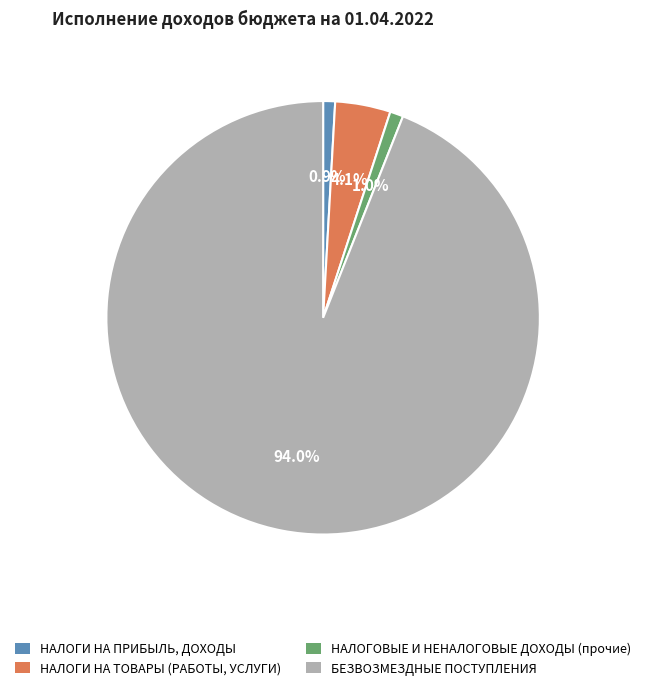

Combined, what portion of the pie is НАЛОГИ НА ПРИБЫЛЬ, ДОХОДЫ and БЕЗВОЗМЕЗДНЫЕ ПОСТУПЛЕНИЯ?

94.9%